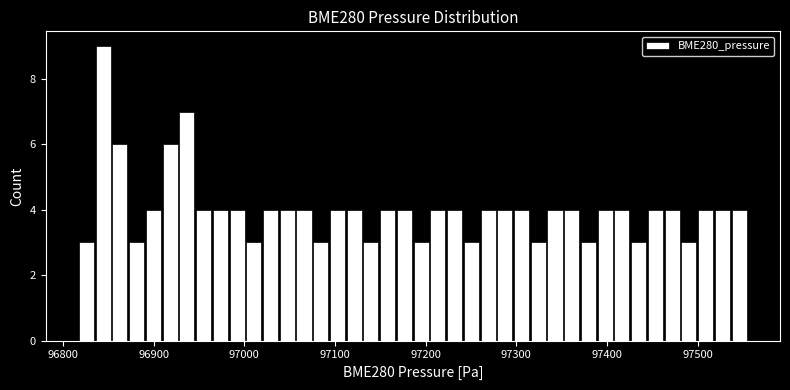

Read against the x-axis, roughly where is the centre of the tallest bar?

96840